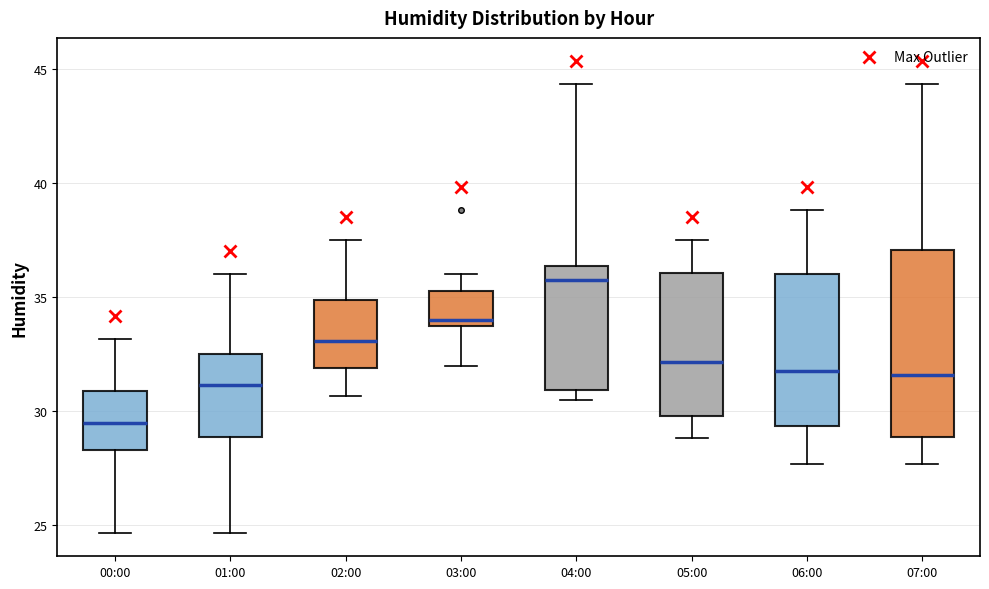

Comparing the boxes themselves (not the whiskers), which one is the tallest?

07:00